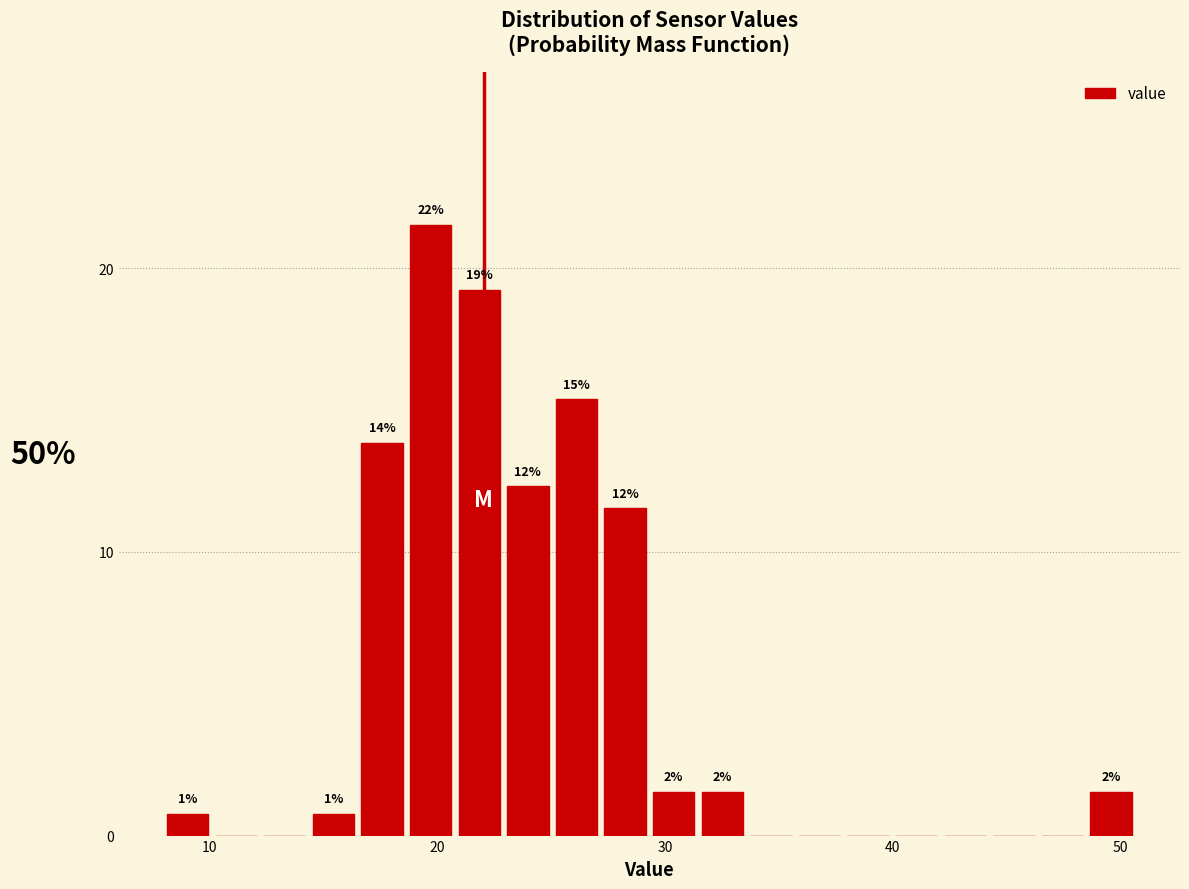

Read against the x-axis, roughly where is the centre of the tallest bar?

20